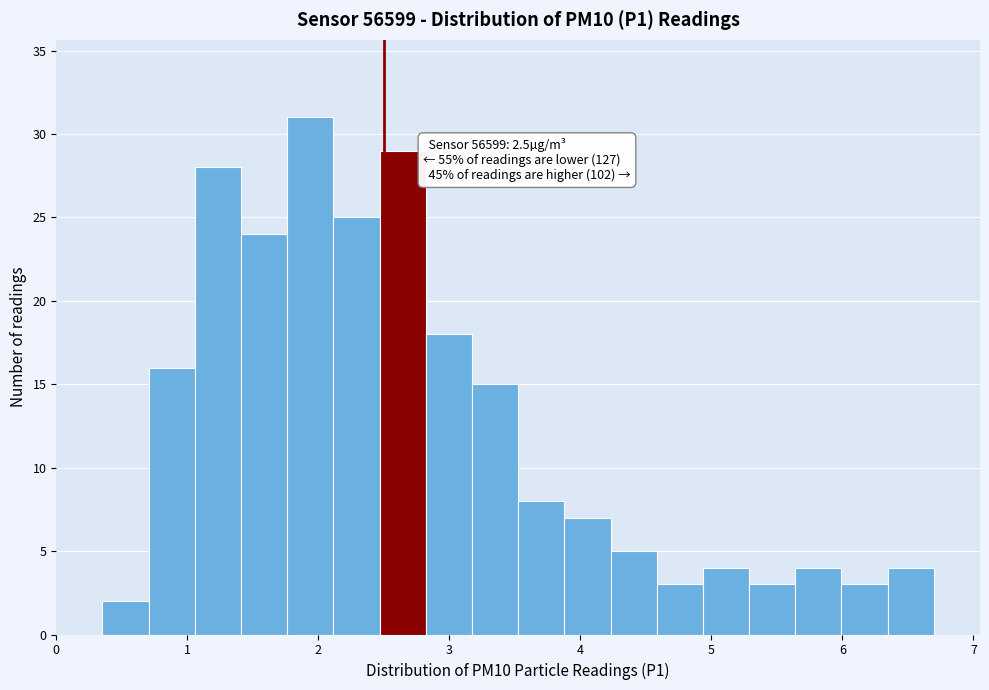

Around what value on the x-axis is the tallest bar? Give the approximate position of its centre, as read against the axis.

1.9